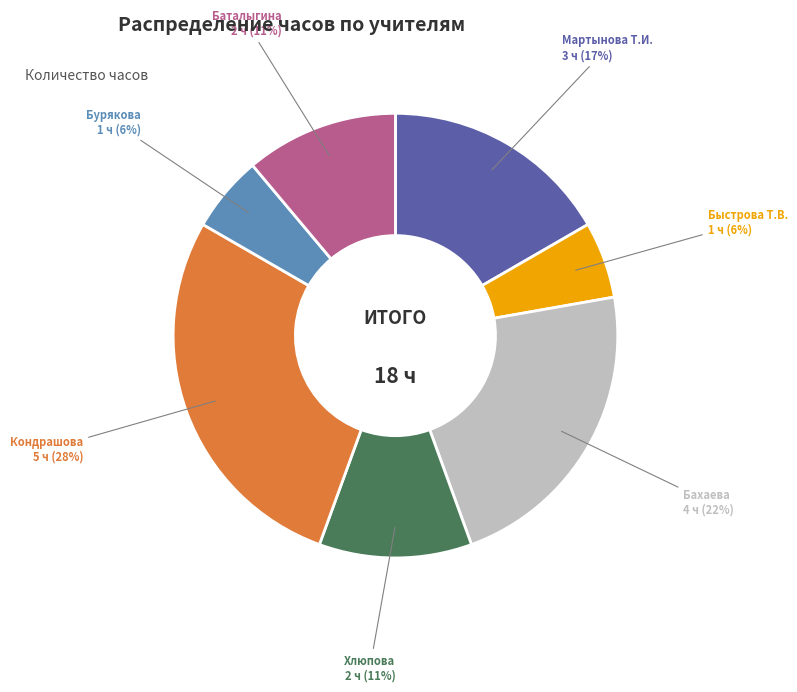

Is there a majority slice in this chart?

No